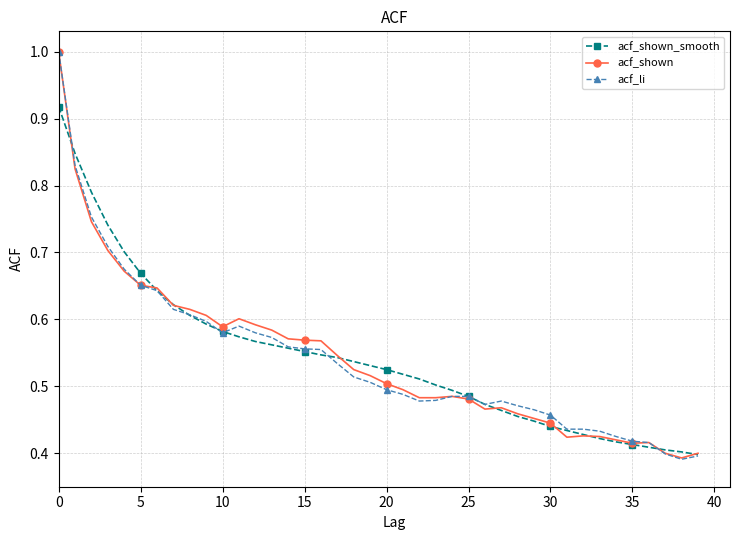

True or false: acf_li has more than 0 points higher than both neighbors.

True